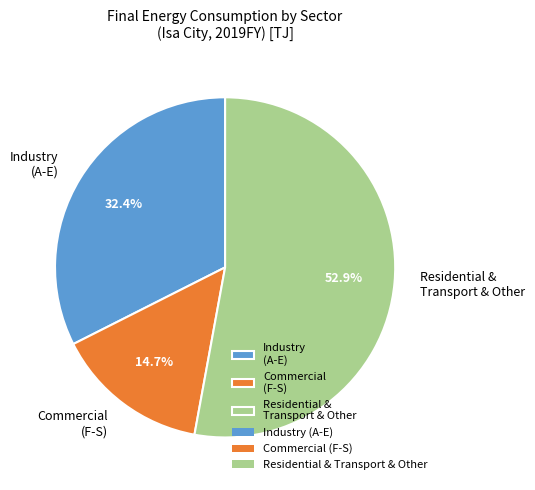

Combined, do Residential & Transport & Other and Commercial (F-S) account for over 50%?

Yes